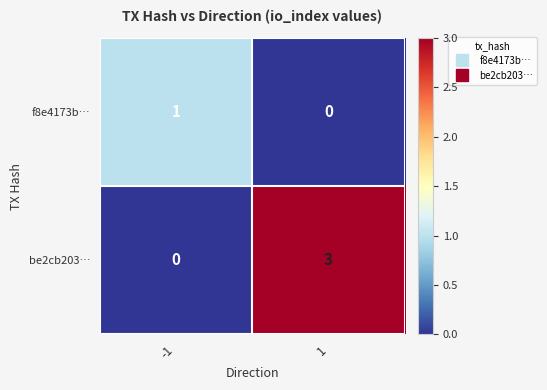

List the labels in order of f8e4173b… value, largest first.

-1, 1